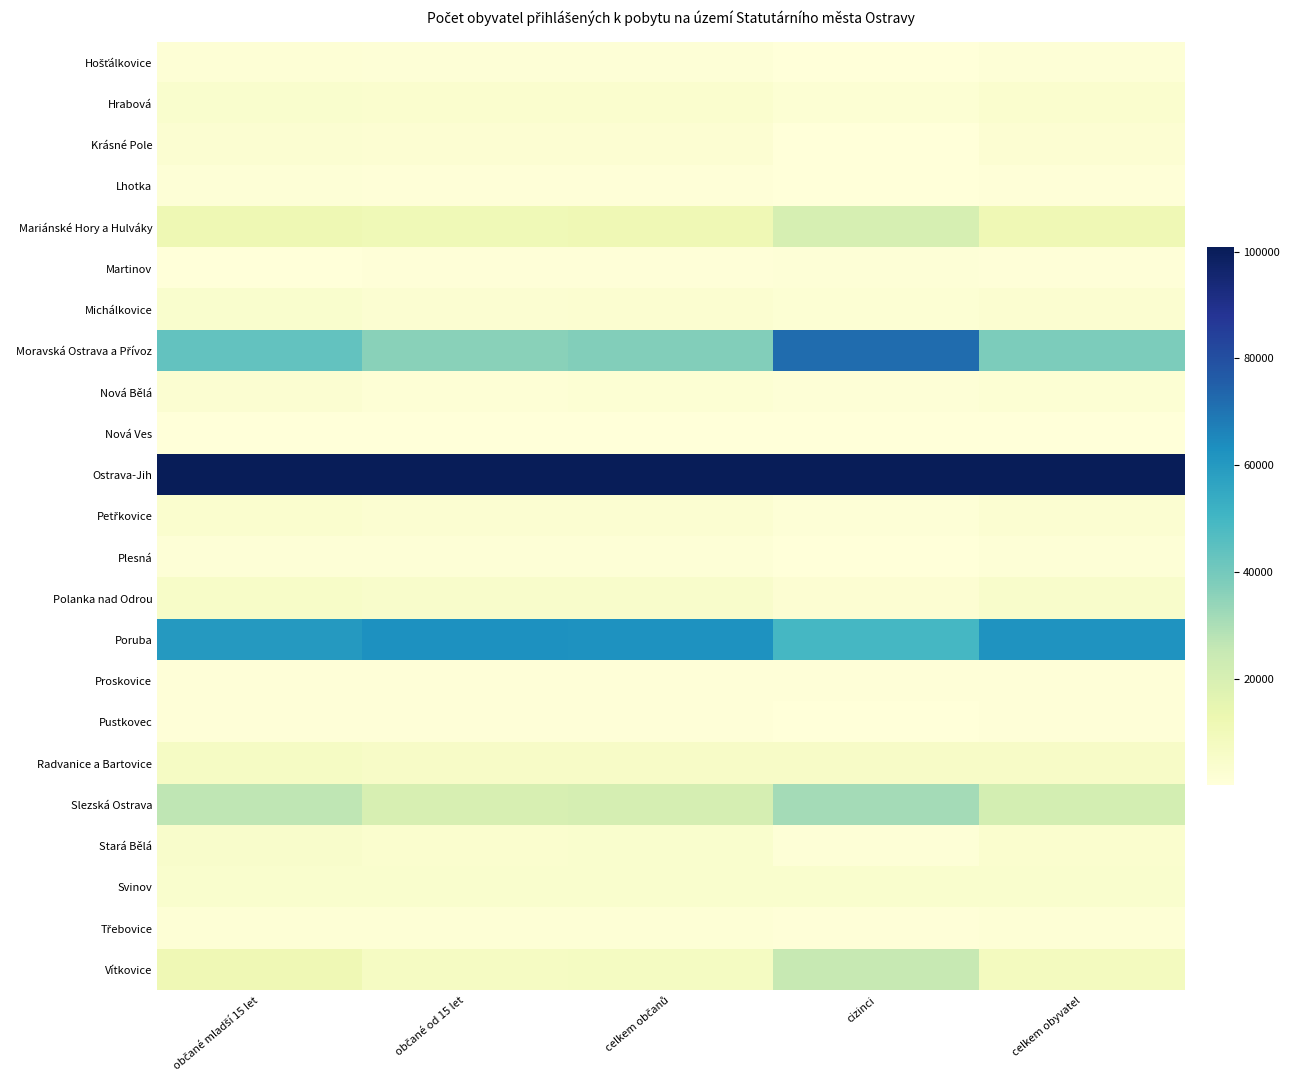

Which series has the largest range (max minus min)?

Moravská Ostrava a Přívoz